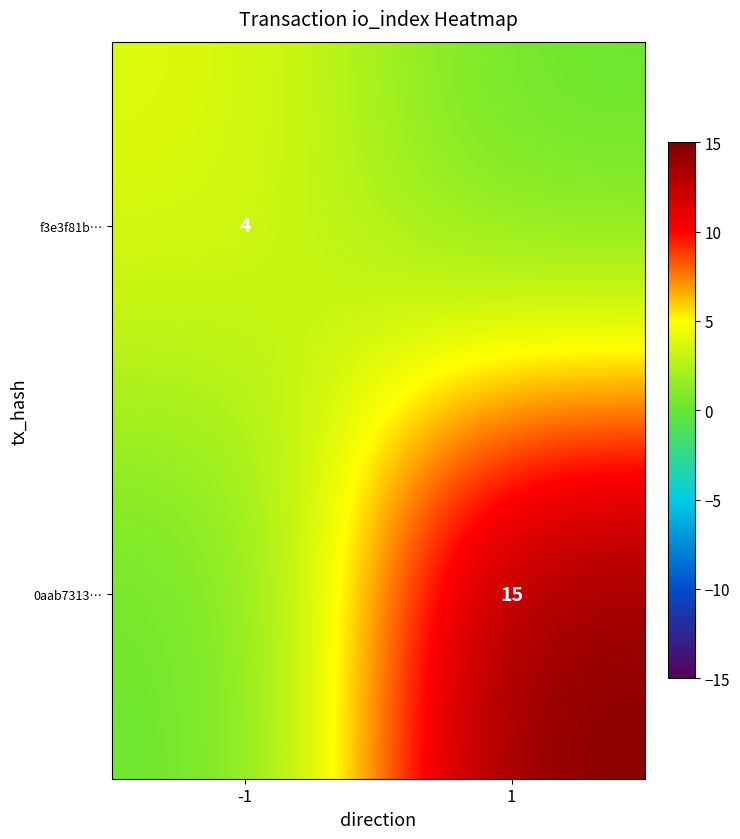

Is the value of f3e3f81b… at -1 greater than the value of 0aab7313… at 1?

No